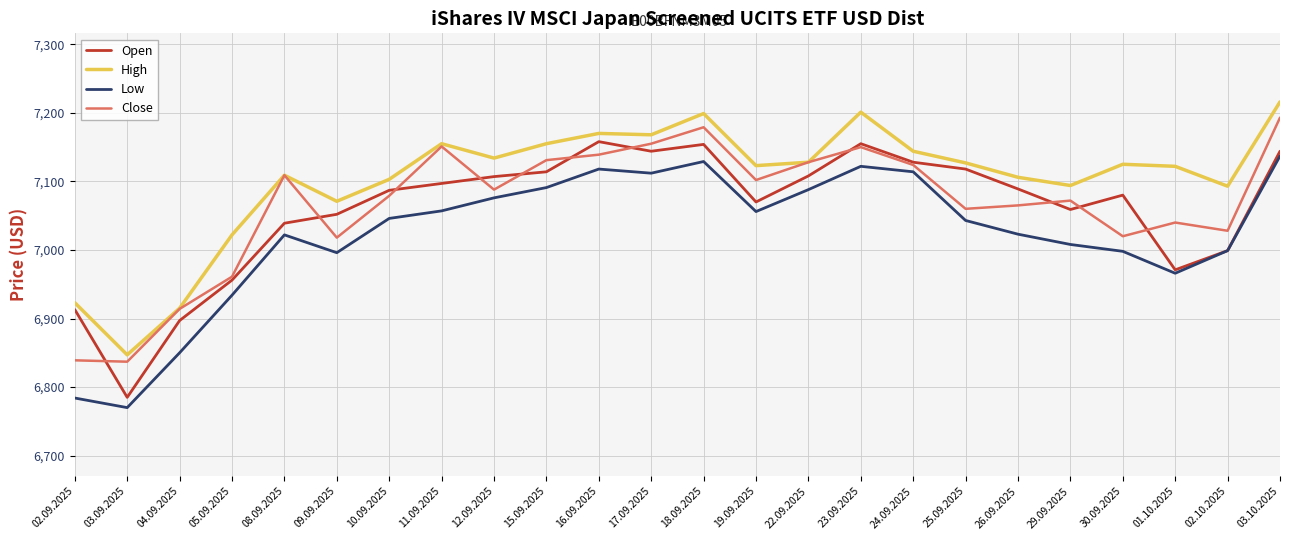

Where is the first local minimum for High?

03.09.2025